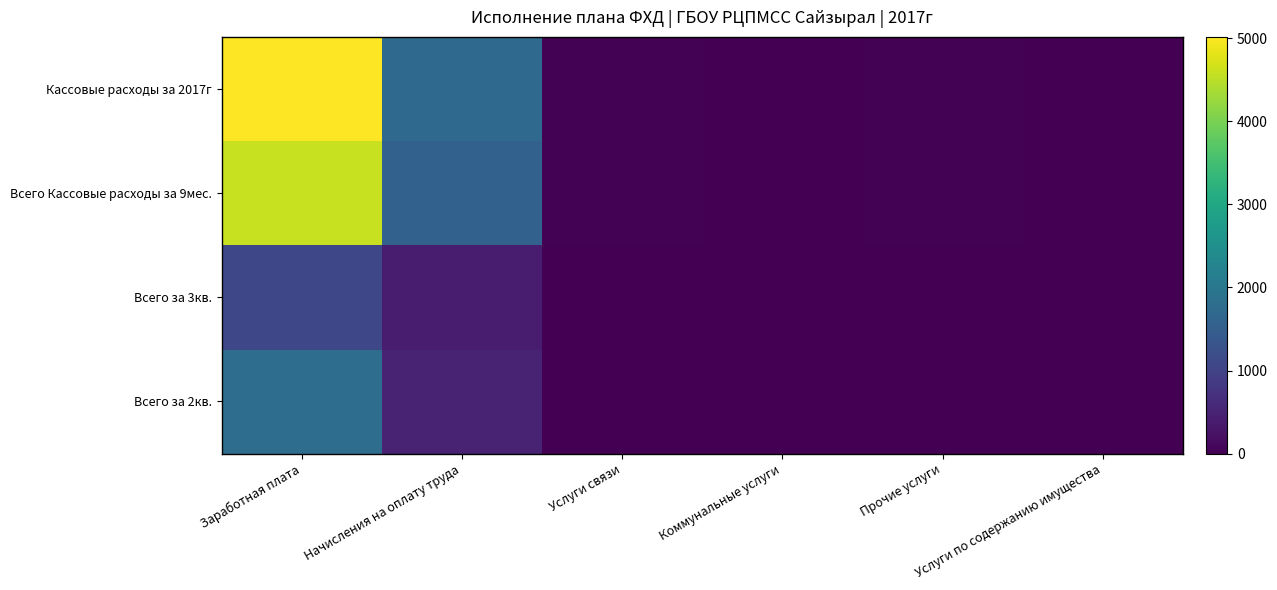

Which has a higher value, Начисления на оплату труда or Прочие услуги?

Начисления на оплату труда